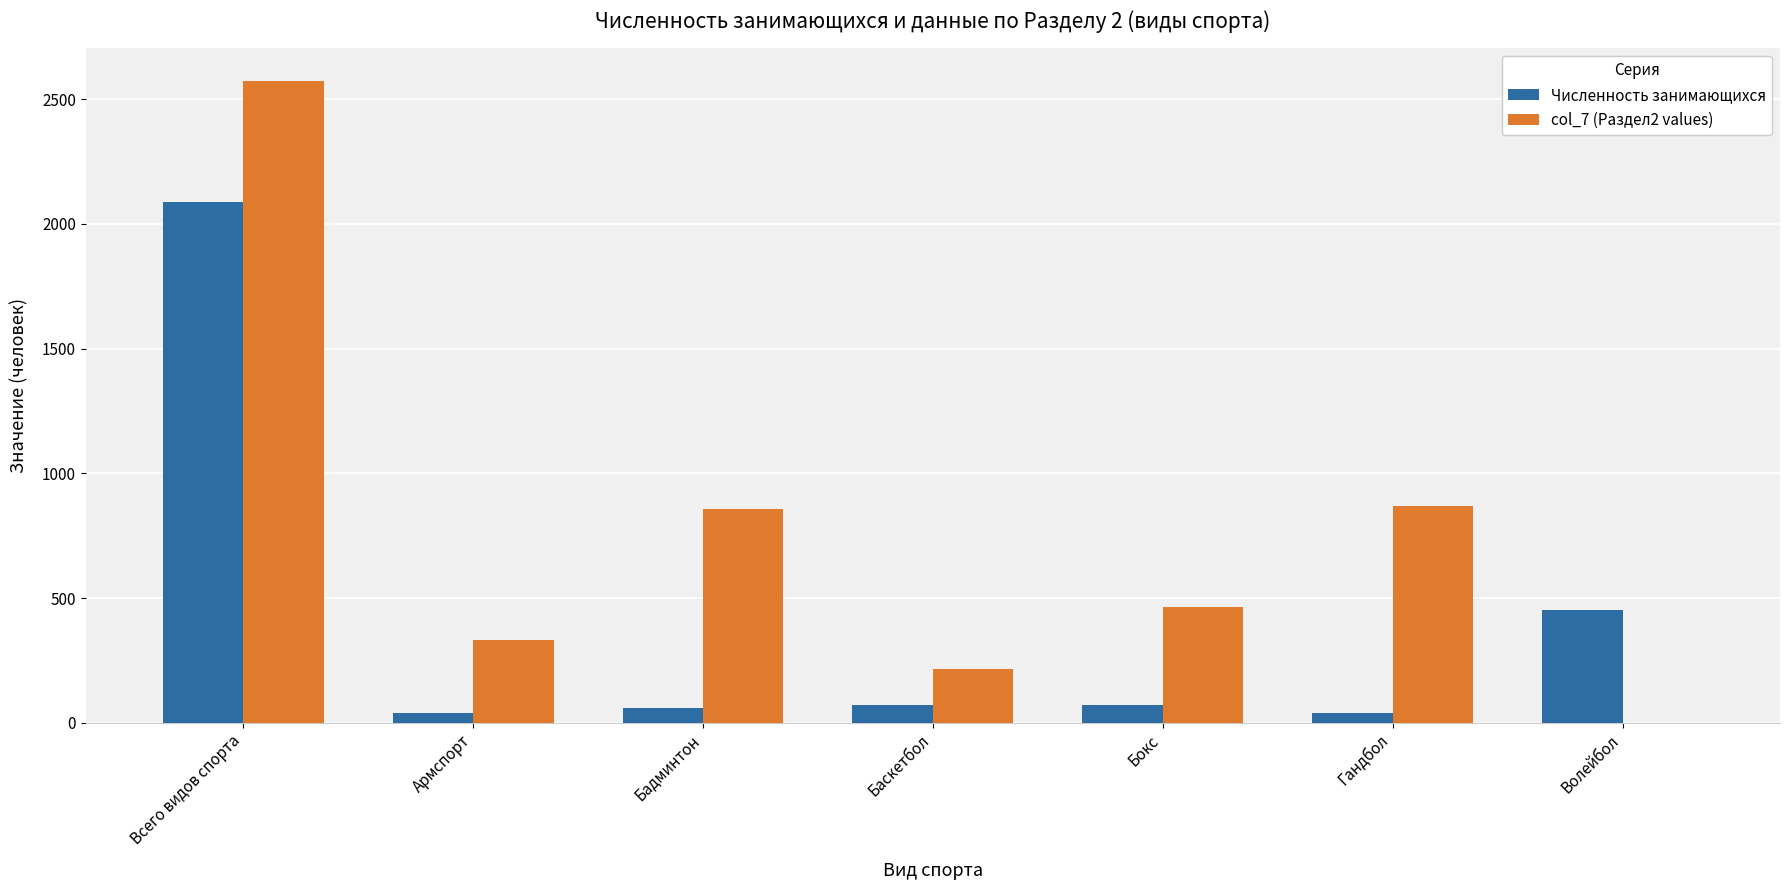

Which series changed the most between Армспорт and Бокс?

col_7 (Раздел2 values)